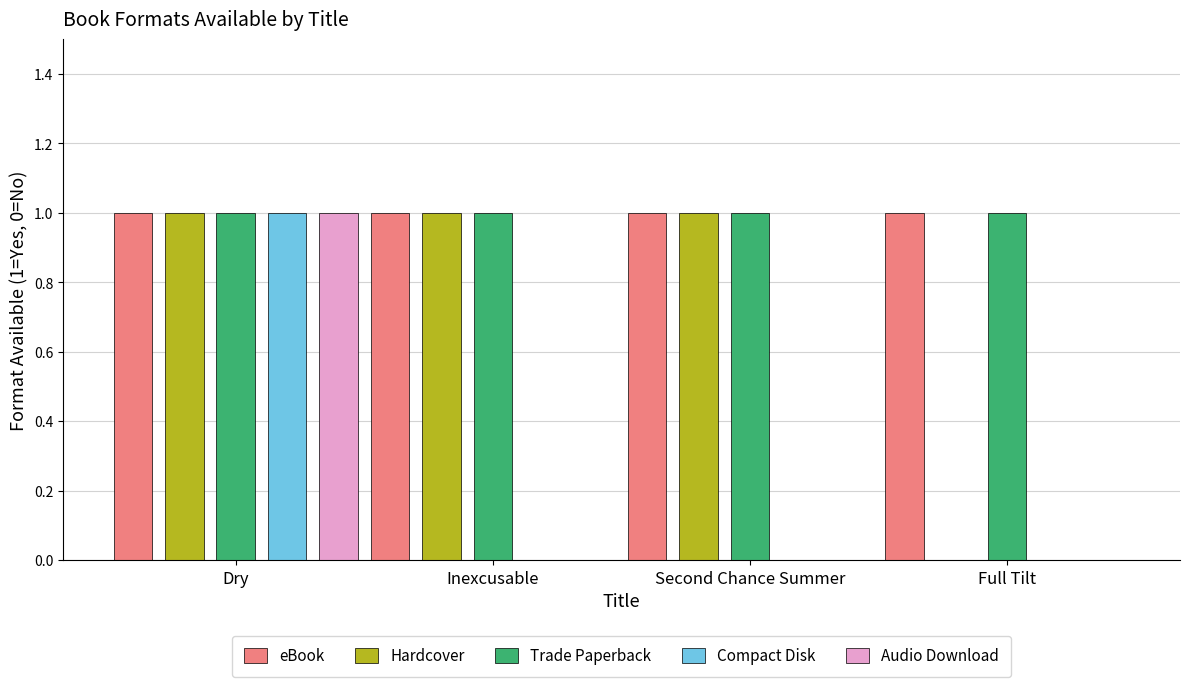

At which category is the sum across all series the highest?

Dry